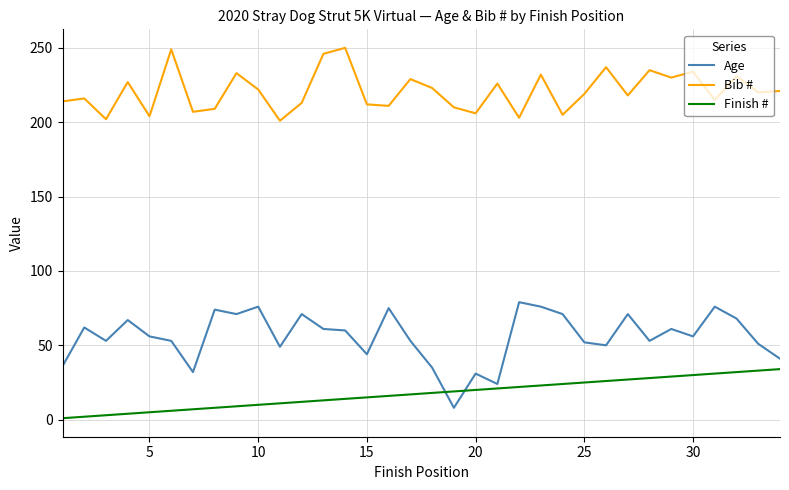

Which series has the largest total across all categories?

Bib #